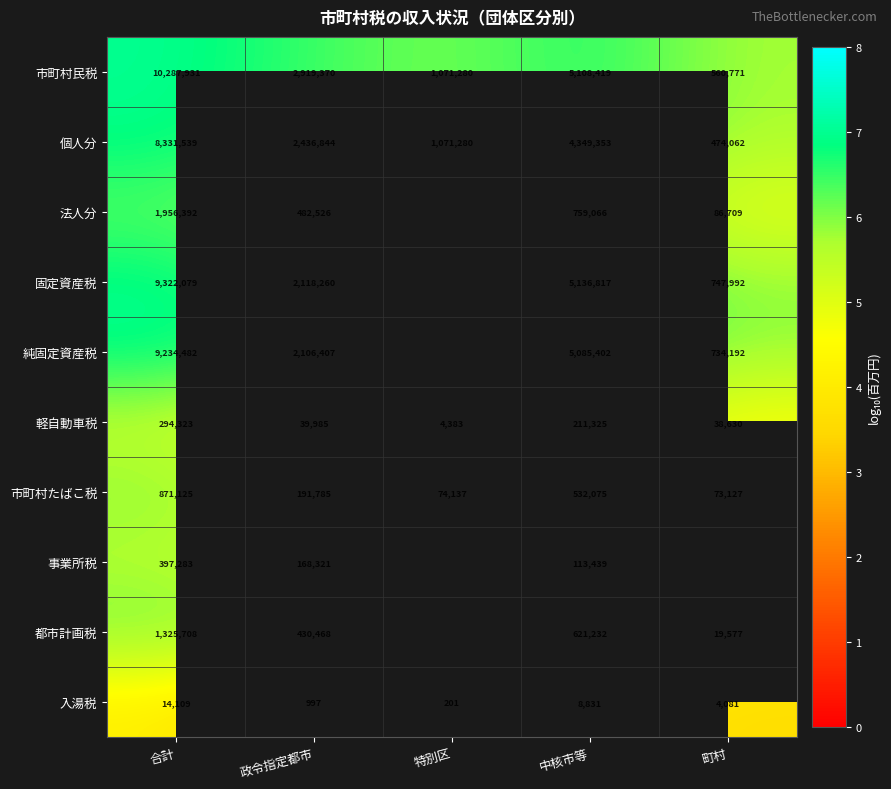

Count the number of data series in this chart.

10